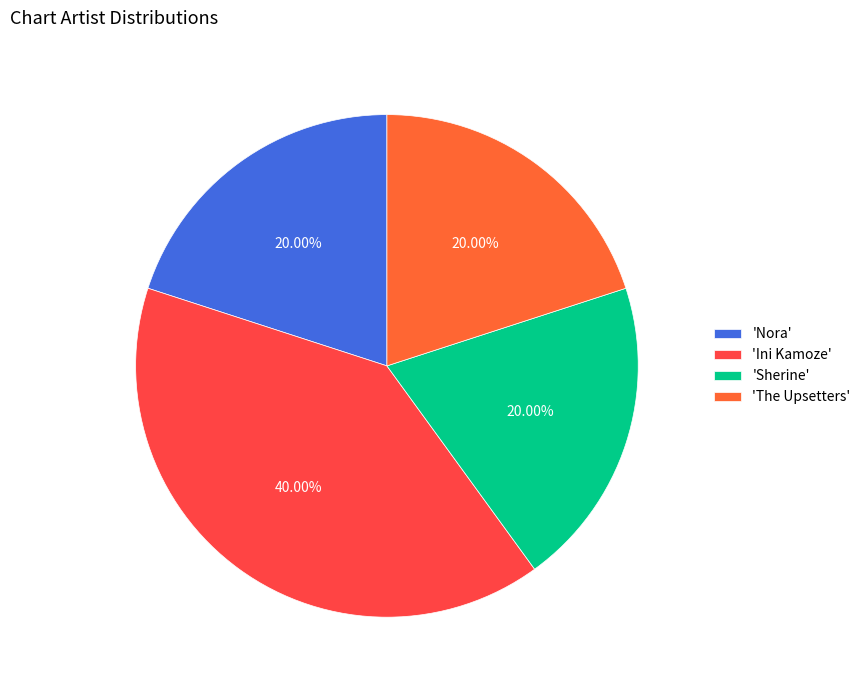

Count the number of slices in the pie.

4